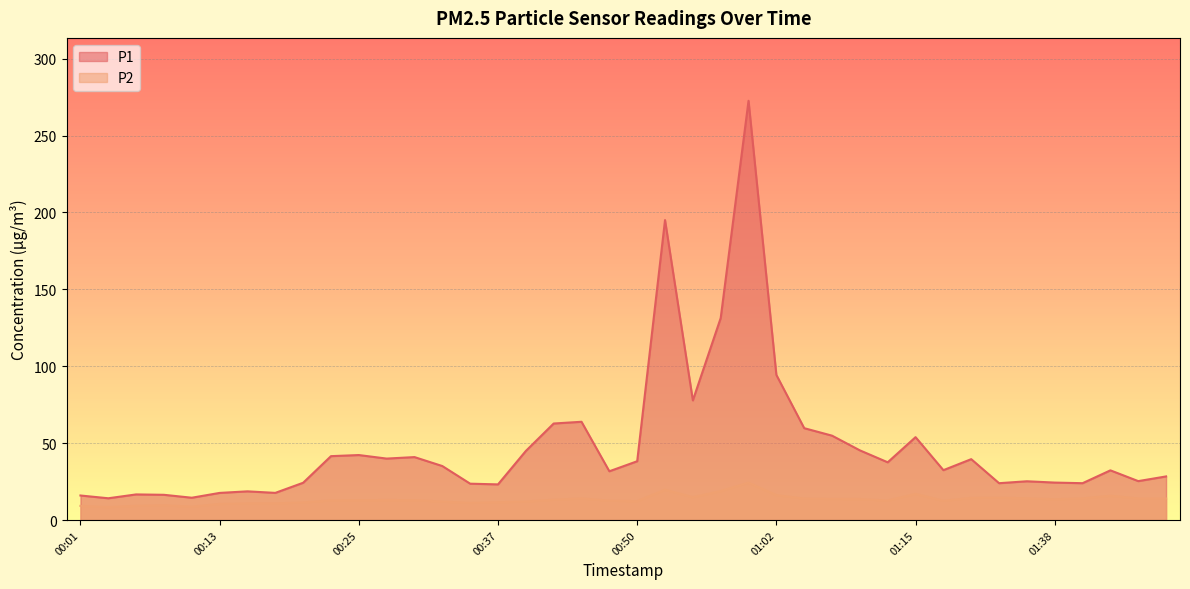

Which category has the lowest value in the P1 series?

00:03